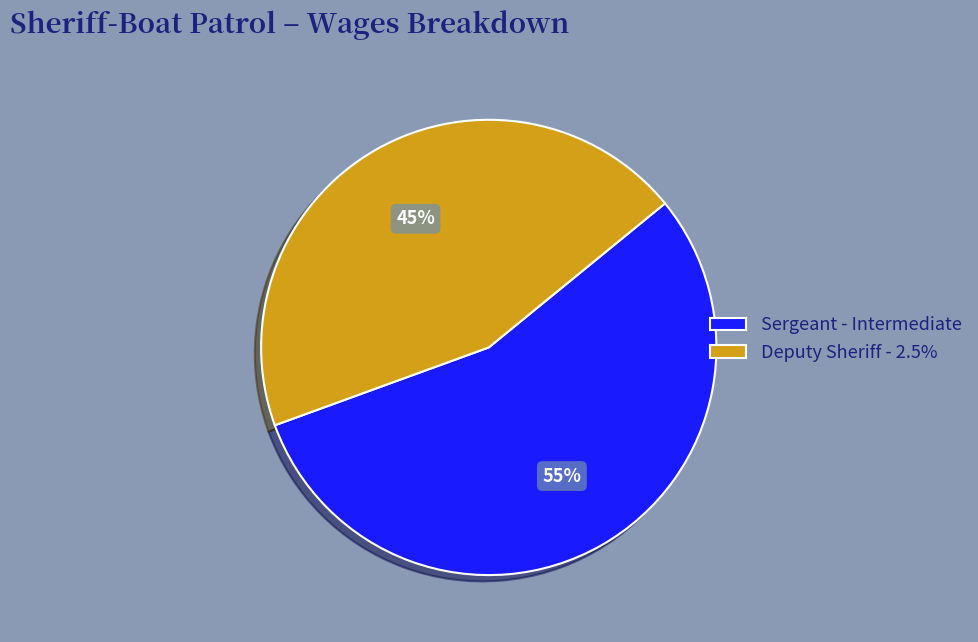

To the nearest percent, what percentage of the pie is Deputy Sheriff - 2.5%?

45%